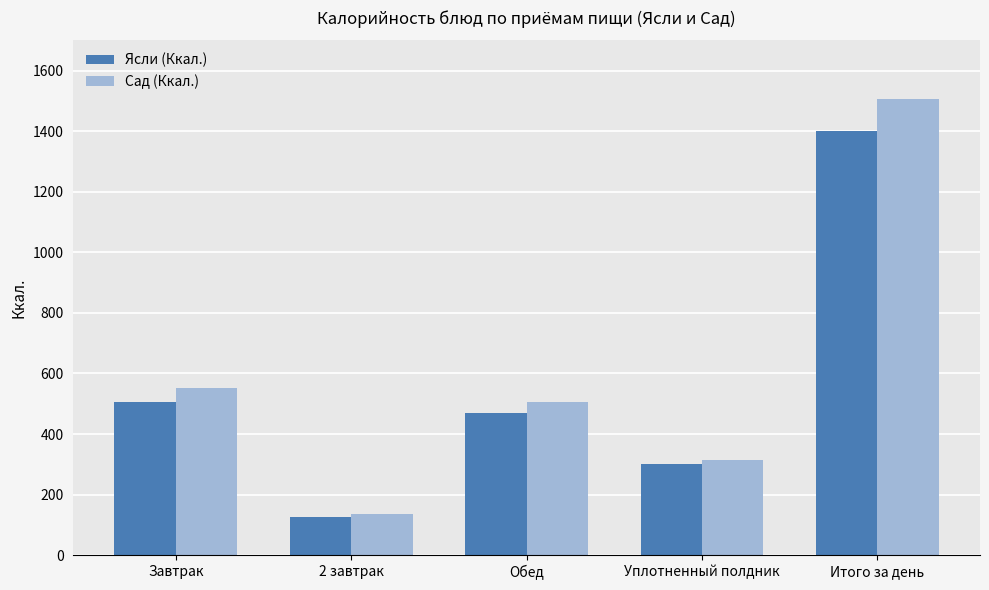

How many bars are there in total?

10